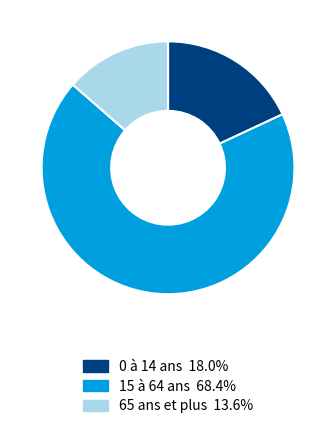

Is the sum of 65 ans et plus and 15 à 64 ans greater than half?

Yes